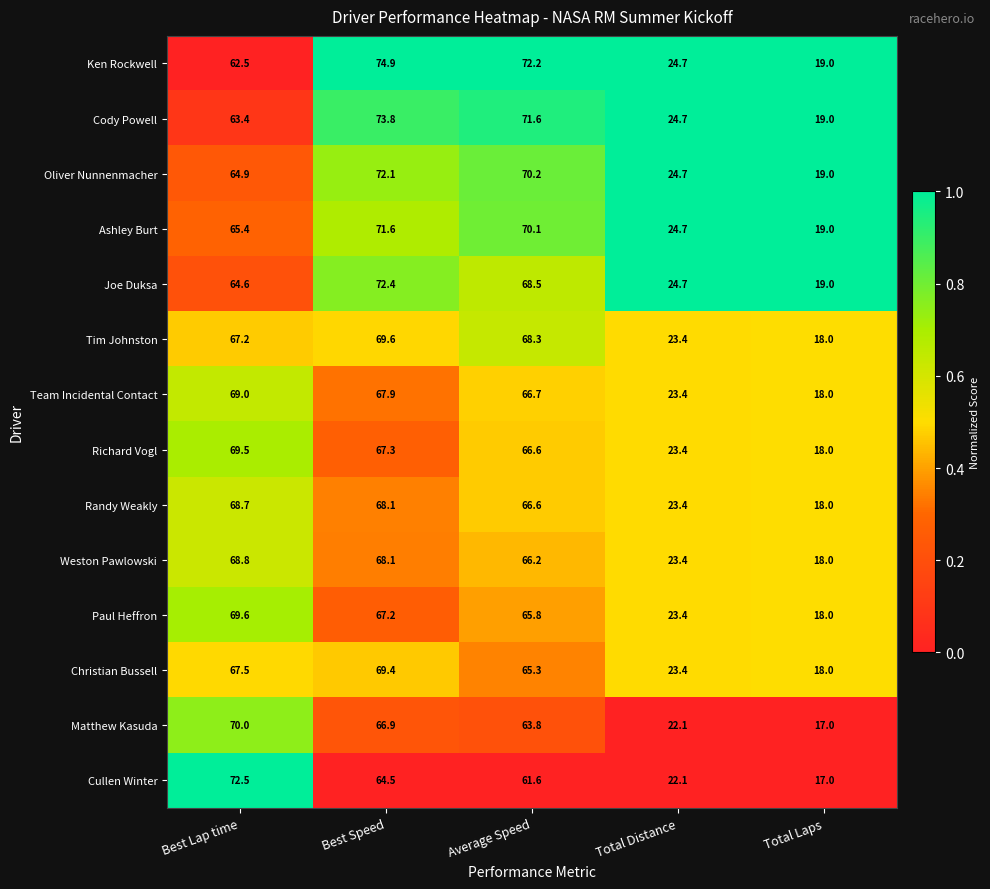

What is the difference between the second highest and second lowest values in the Ken Rockwell series?

47.5